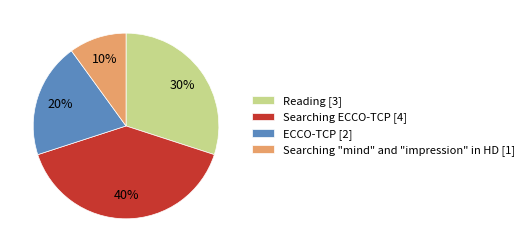

Is there a majority slice in this chart?

No